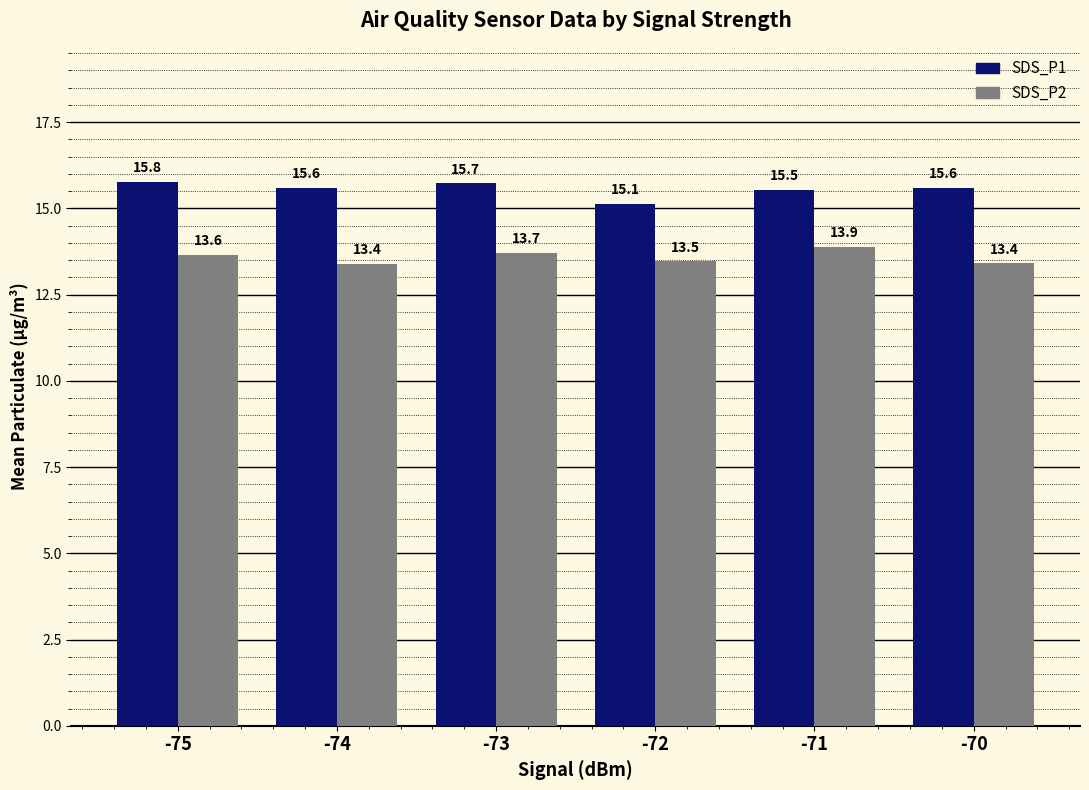

Reading left to right, extract all data points from this chart.

SDS_P1: 15.8	15.6	15.7	15.1	15.5	15.6
SDS_P2: 13.6	13.4	13.7	13.5	13.9	13.4